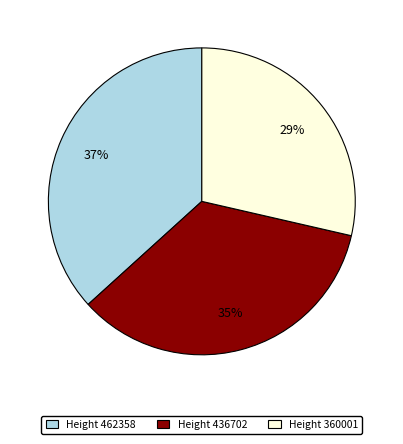

To the nearest percent, what portion does Height 436702 represent?

35%